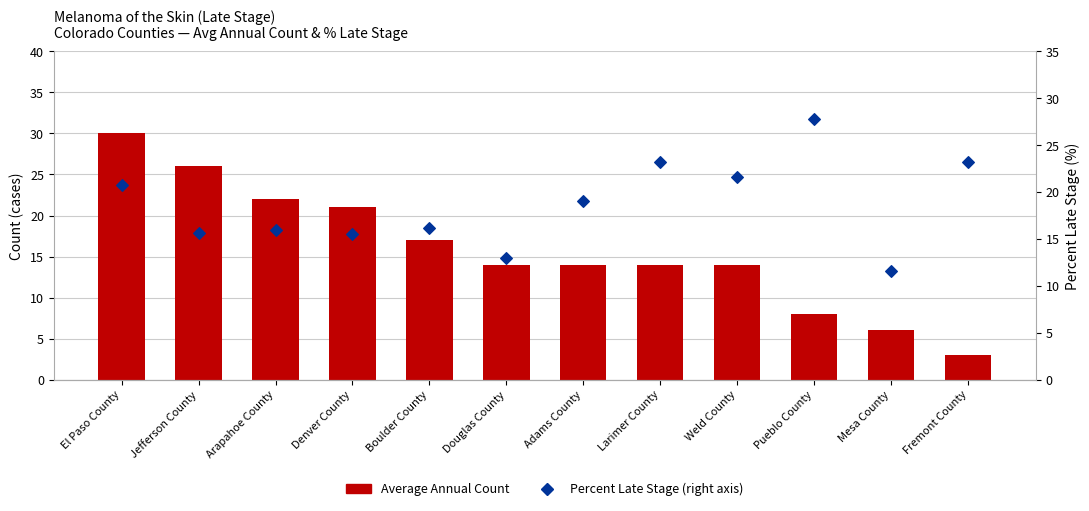

Is the value of Average Annual Count at Pueblo County greater than the value of Percent Late Stage (right axis) at Pueblo County?

No